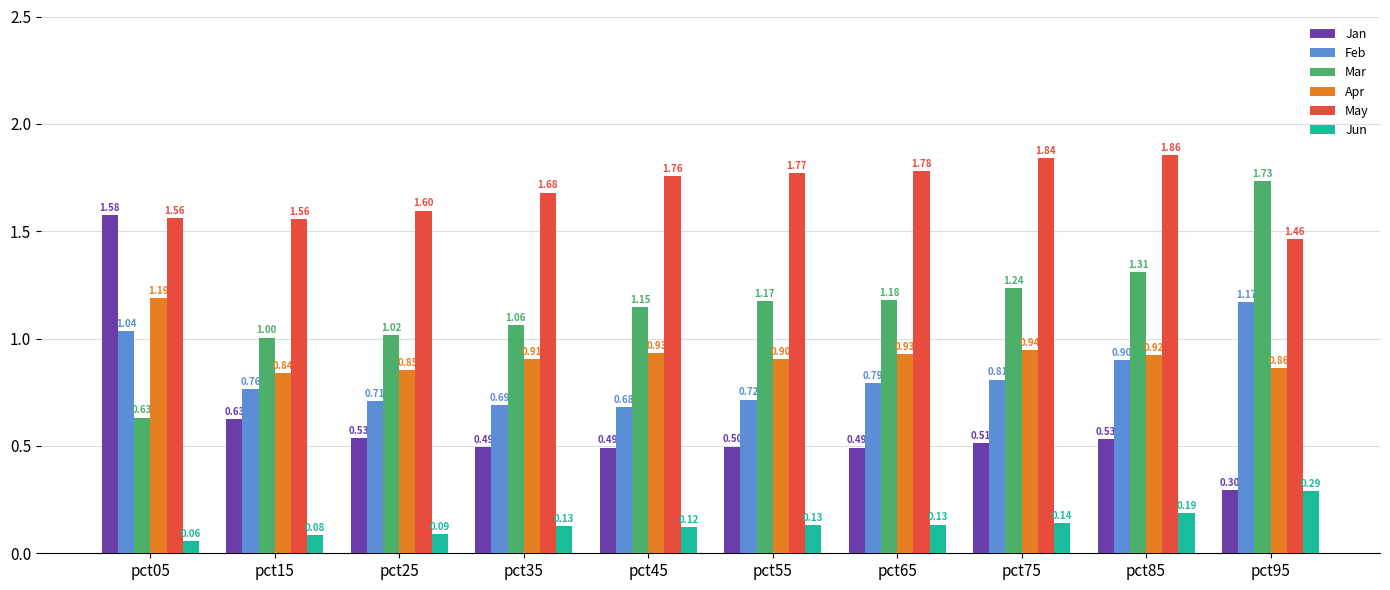

Which category has the lowest value across all series?

pct05